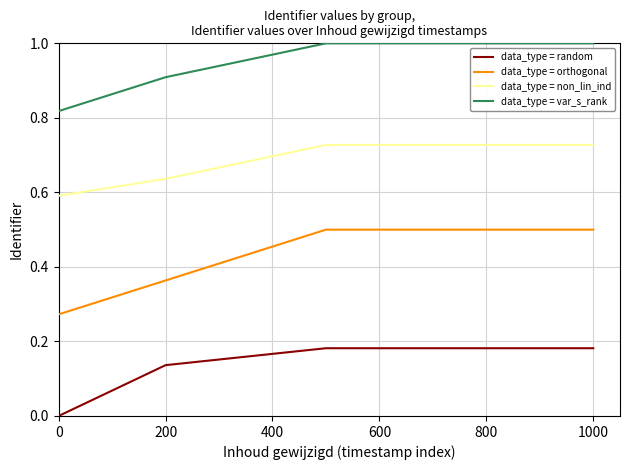

True or false: data_type = orthogonal and data_type = random intersect in this chart.

False